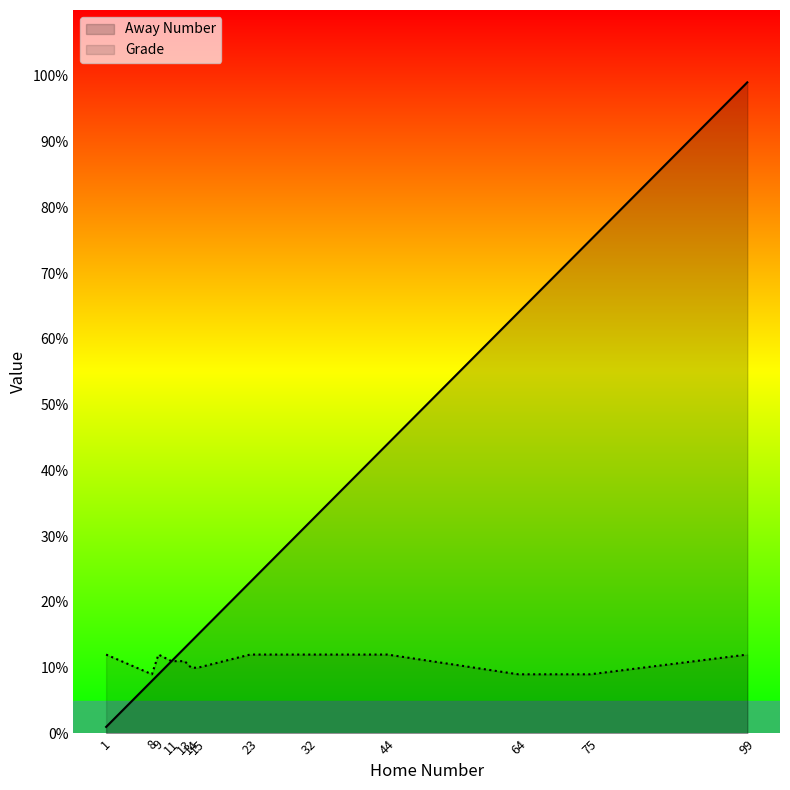

True or false: Grade has more than 1 points higher than both neighbors.

False